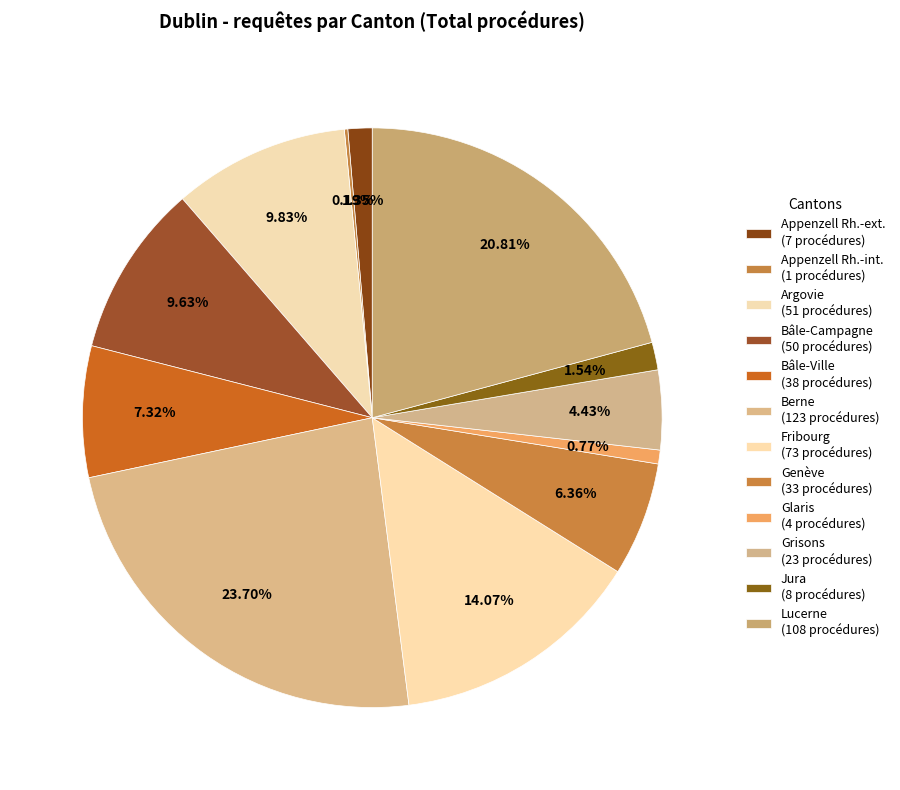

Is it true that Argovie is 23% of the pie?

False